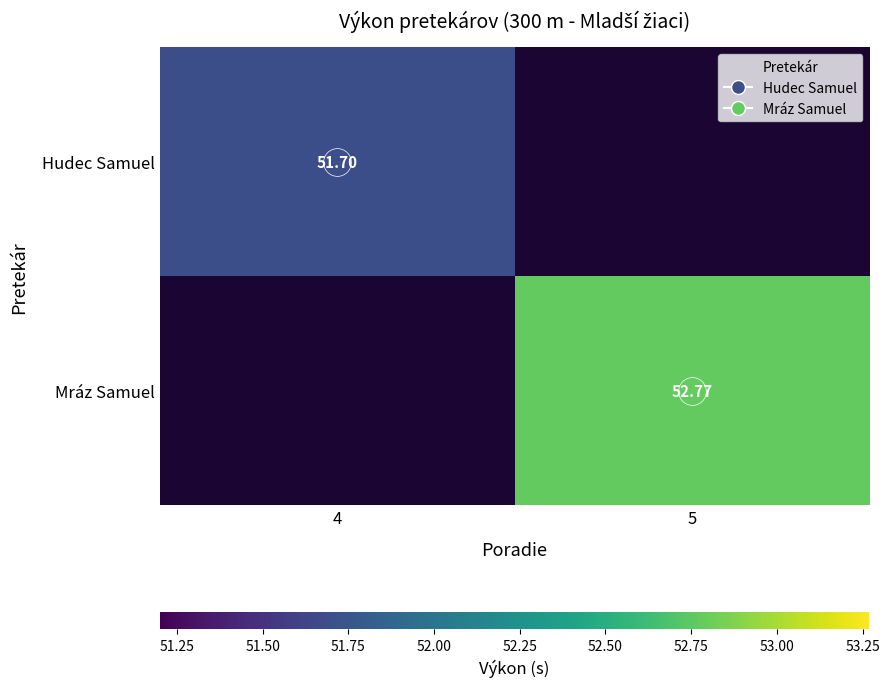

True or false: Hudec Samuel has a value of 19.6 at 4.

False